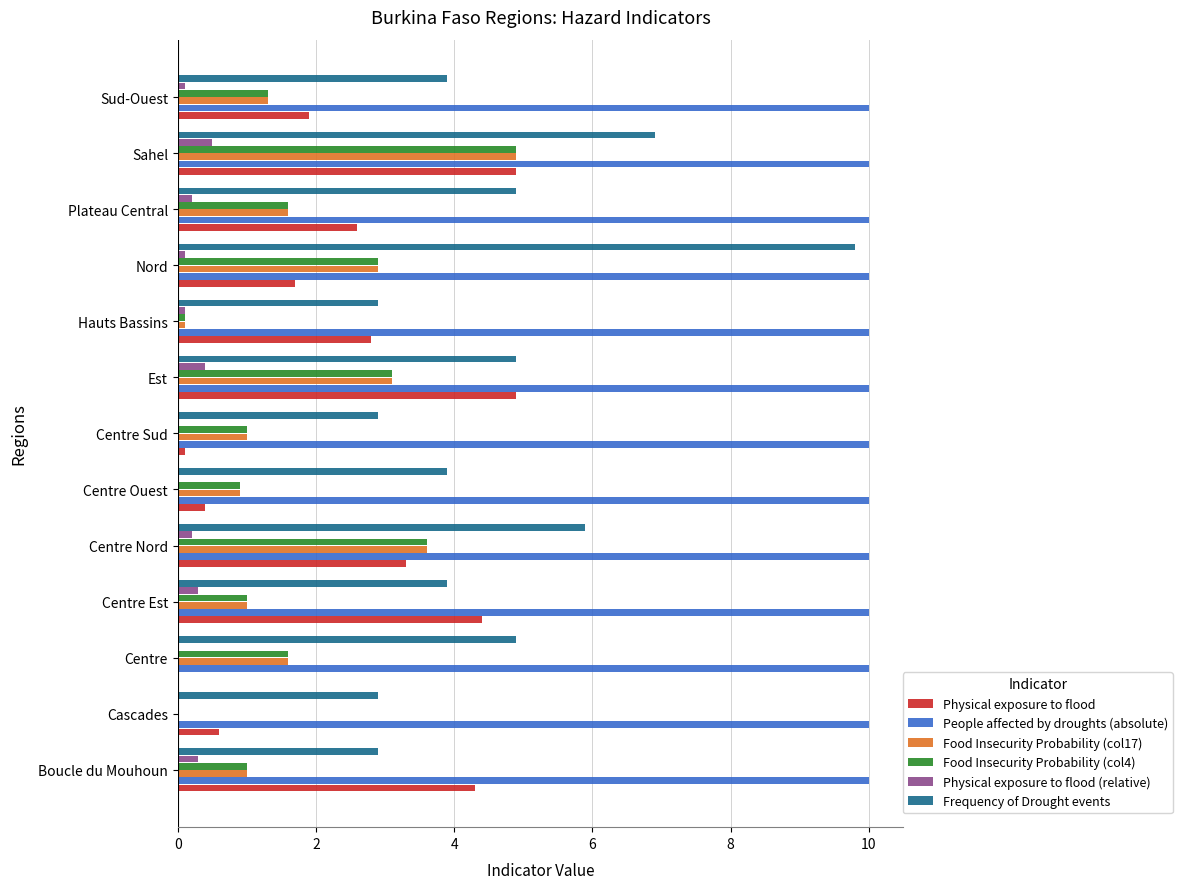

Count the number of data series in this chart.

6